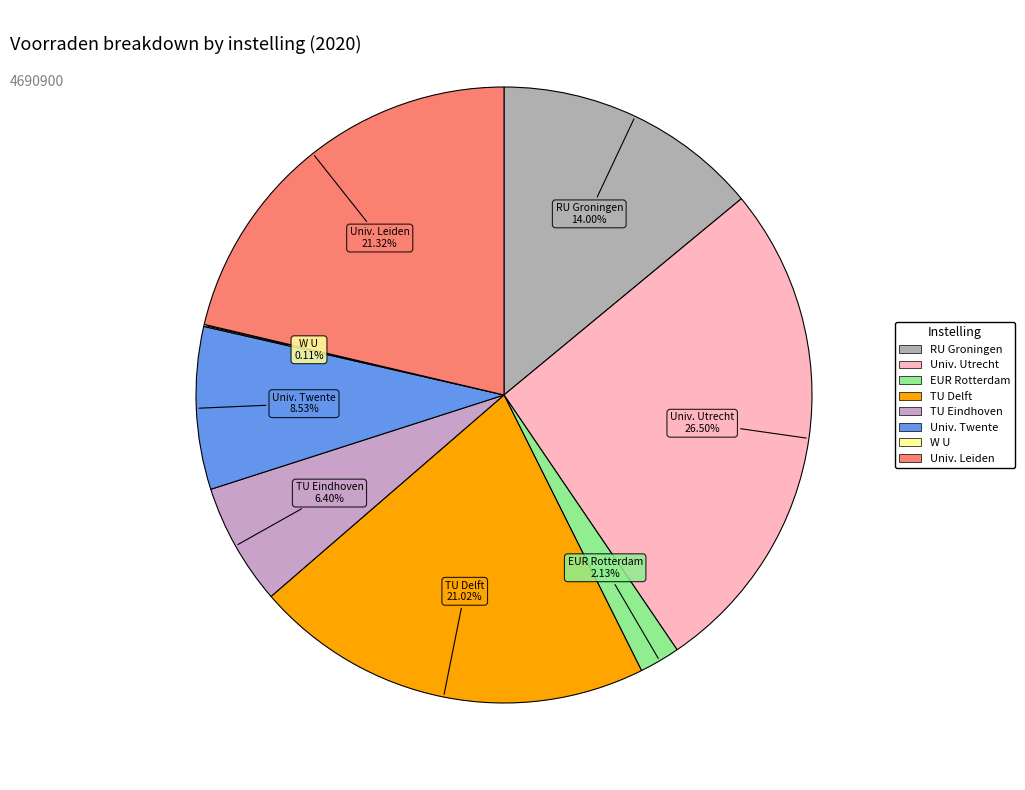

Count the number of slices in the pie.

8